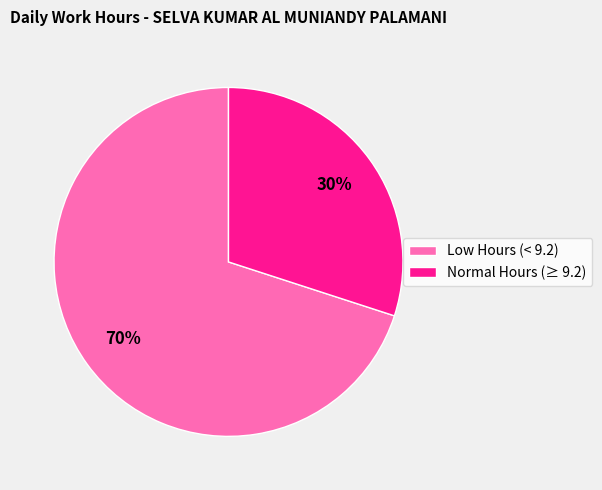

To the nearest percent, what is the average slice percentage?

50%